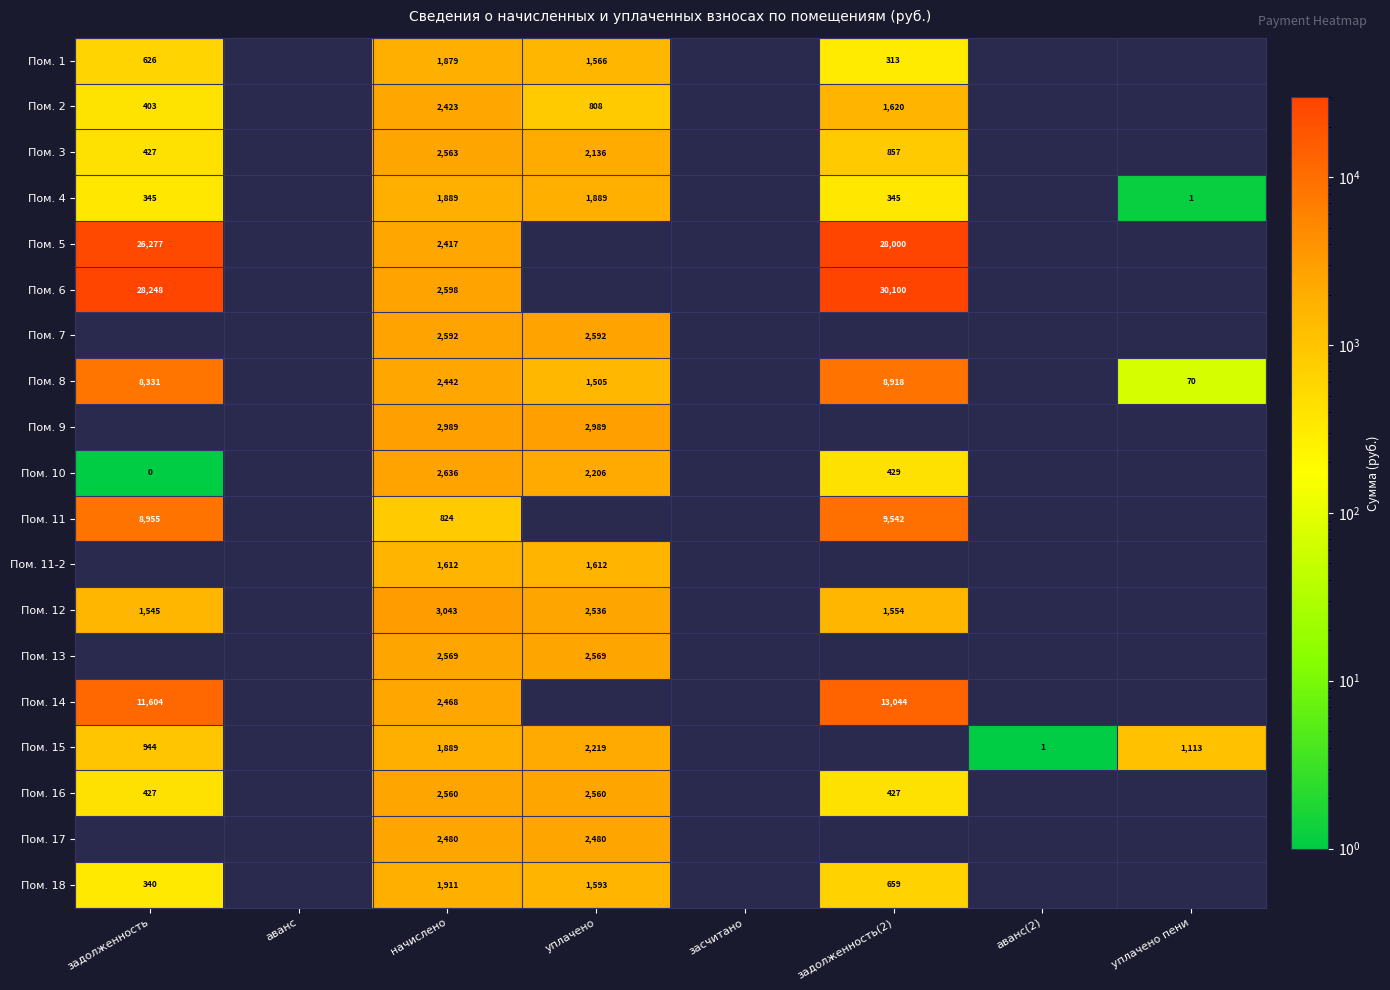

How many distinct data groups are displayed?

19